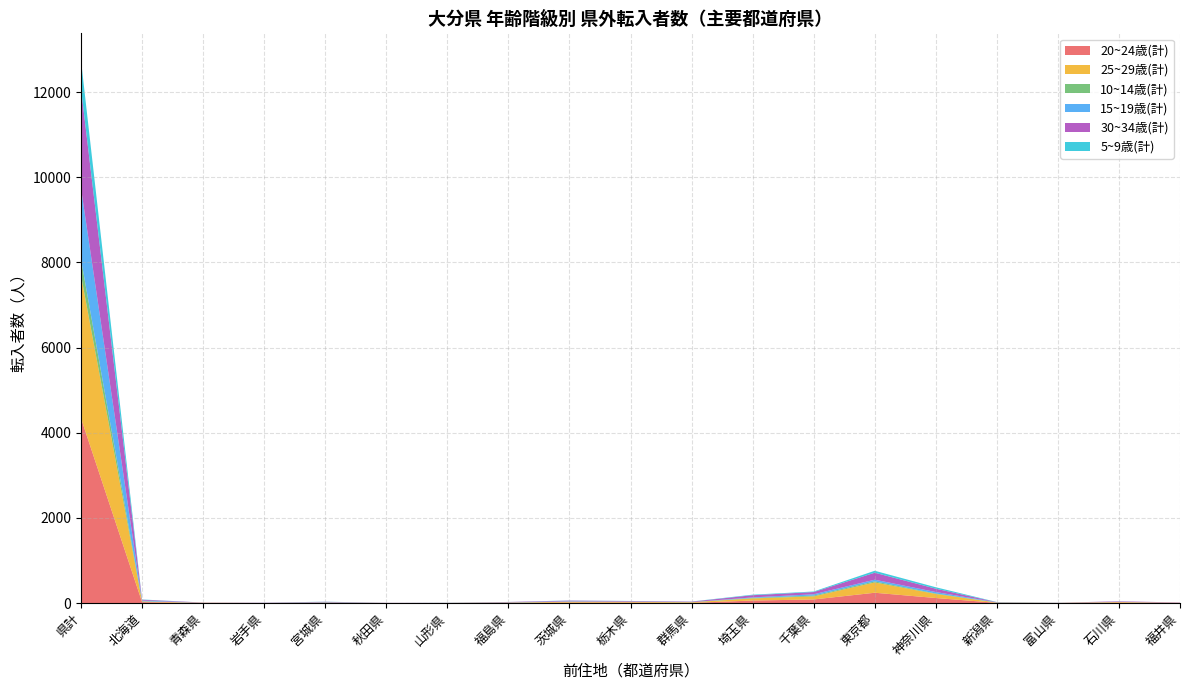

Reading left to right, transcribe all the data shown in this chart.

20~24歳(計): 県計=4341	北海道=25	青森県=5	岩手県=2	宮城県=7	秋田県=3	山形県=2	福島県=7	茨城県=13	栃木県=14	群馬県=7	埼玉県=62	千葉県=87	東京都=245	神奈川県=121	新潟県=8	富山県=1	石川県=15	福井県=7
25~29歳(計): 県計=3351	北海道=17	青森県=5	岩手県=3	宮城県=6	秋田県=2	山形県=4	福島県=8	茨城県=21	栃木県=16	群馬県=15	埼玉県=50	千葉県=72	東京都=242	神奈川県=95	新潟県=6	富山県=4	石川県=13	福井県=3
10~14歳(計): 県計=379	北海道=1	青森県=0	岩手県=0	宮城県=3	秋田県=0	山形県=0	福島県=0	茨城県=1	栃木県=3	群馬県=1	埼玉県=11	千葉県=19	東京都=24	神奈川県=11	新潟県=2	富山県=2	石川県=1	福井県=0
15~19歳(計): 県計=1668	北海道=19	青森県=1	岩手県=1	宮城県=7	秋田県=1	山形県=2	福島県=6	茨城県=10	栃木県=5	群馬県=2	埼玉県=13	千葉県=31	東京都=40	神奈川県=35	新潟県=4	富山県=1	石川県=4	福井県=2
30~34歳(計): 県計=2340	北海道=19	青森県=4	岩手県=5	宮城県=9	秋田県=3	山形県=2	福島県=7	茨城県=15	栃木県=12	群馬県=11	埼玉県=51	千葉県=52	東京都=164	神奈川県=78	新潟県=4	富山県=3	石川県=11	福井県=5
5~9歳(計): 県計=662	北海道=6	青森県=0	岩手県=1	宮城県=3	秋田県=0	山形県=1	福島県=1	茨城県=4	栃木県=2	群馬県=3	埼玉県=13	千葉県=13	東京都=46	神奈川県=34	新潟県=3	富山県=0	石川県=1	福井県=0